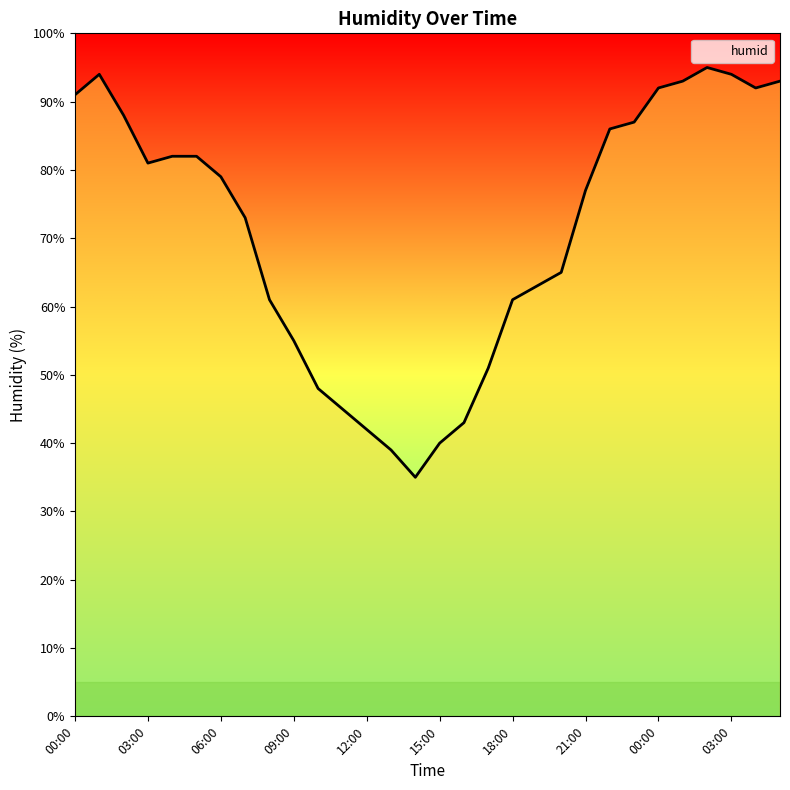

What is the difference between the maximum and minimum values?

60